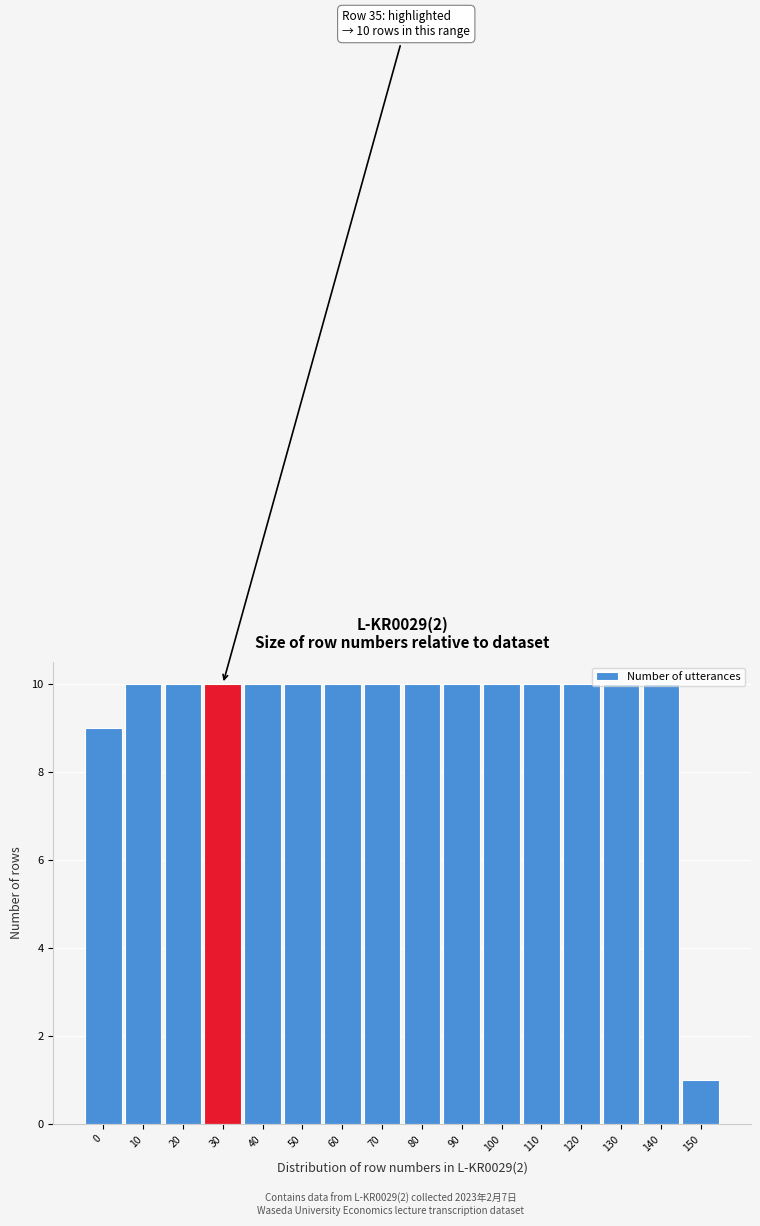

What is the change in value from 0 to 50?

+1